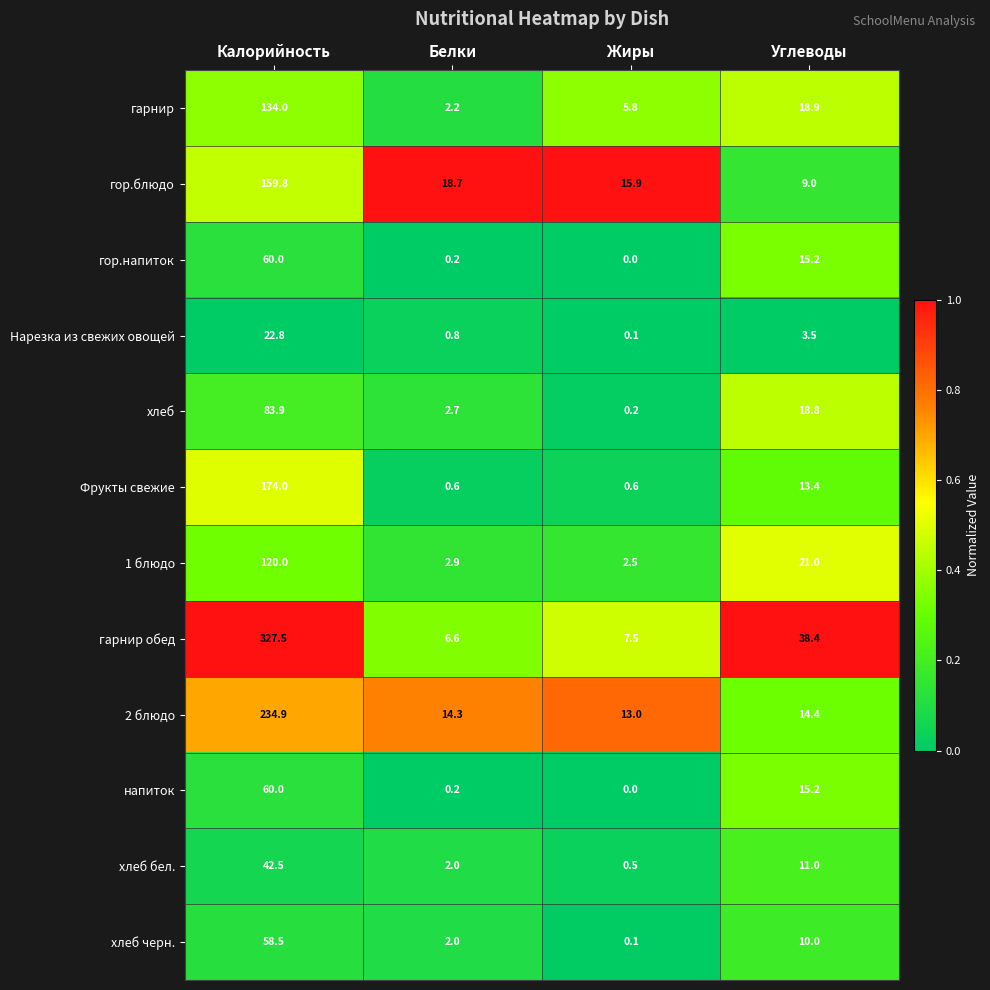

Which series has the largest total across all categories?

гарнир обед